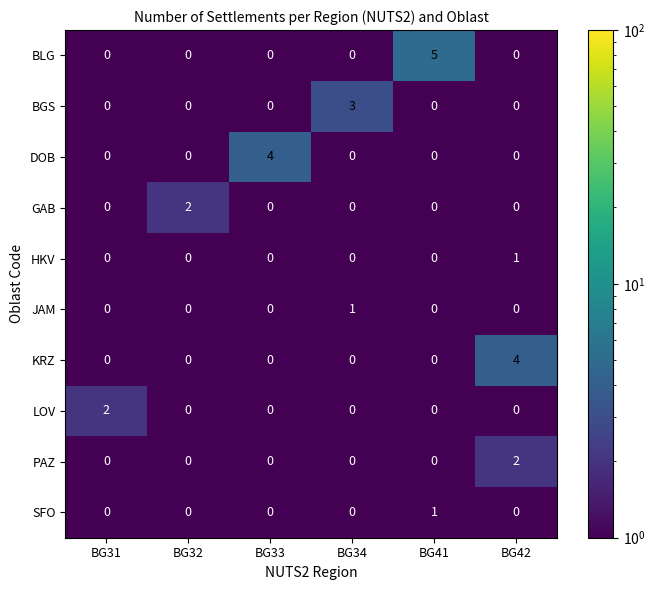

Is it true that HKV equals 1 at BG34?

False